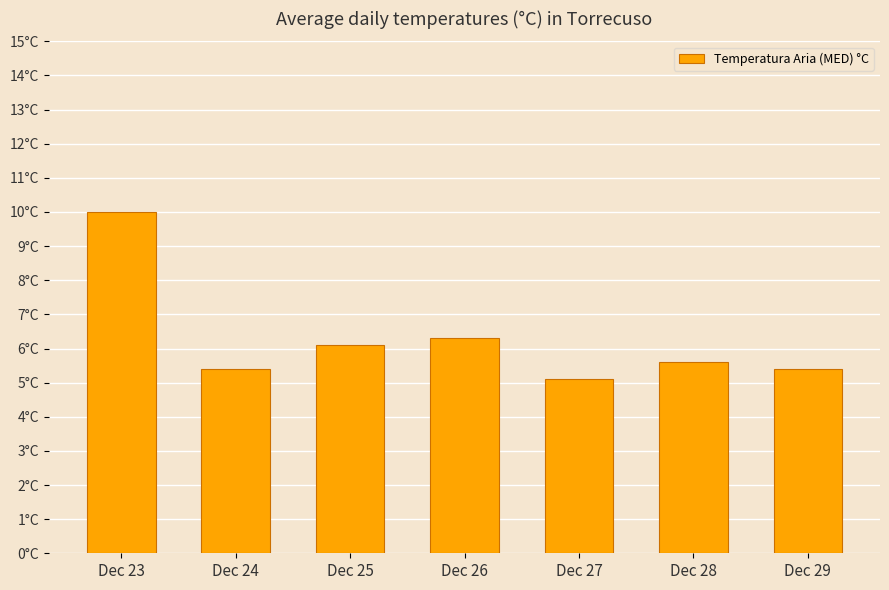

The value at Dec 26 is 3.3. True or false?

False